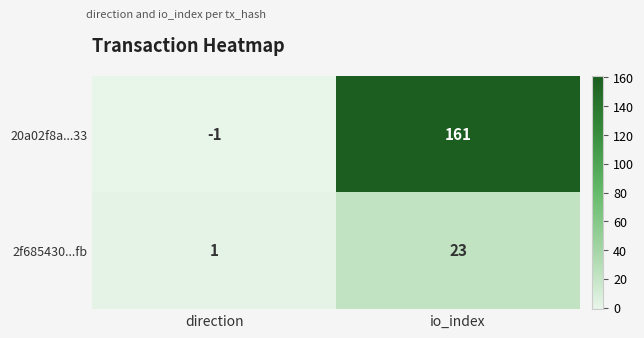

How many categories are shown in the chart?

2